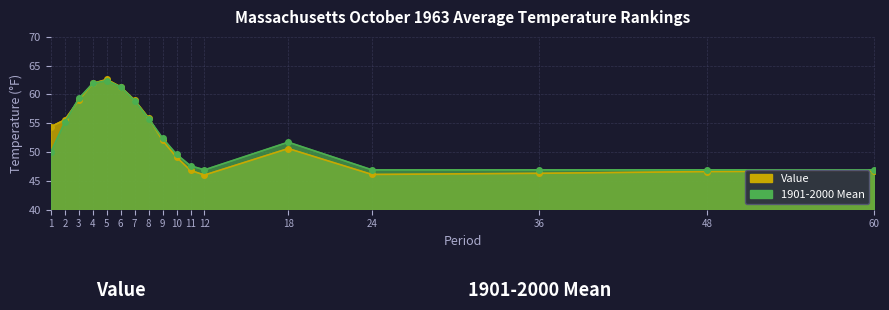

What is the difference between the maximum and minimum values in the Value series?

16.6